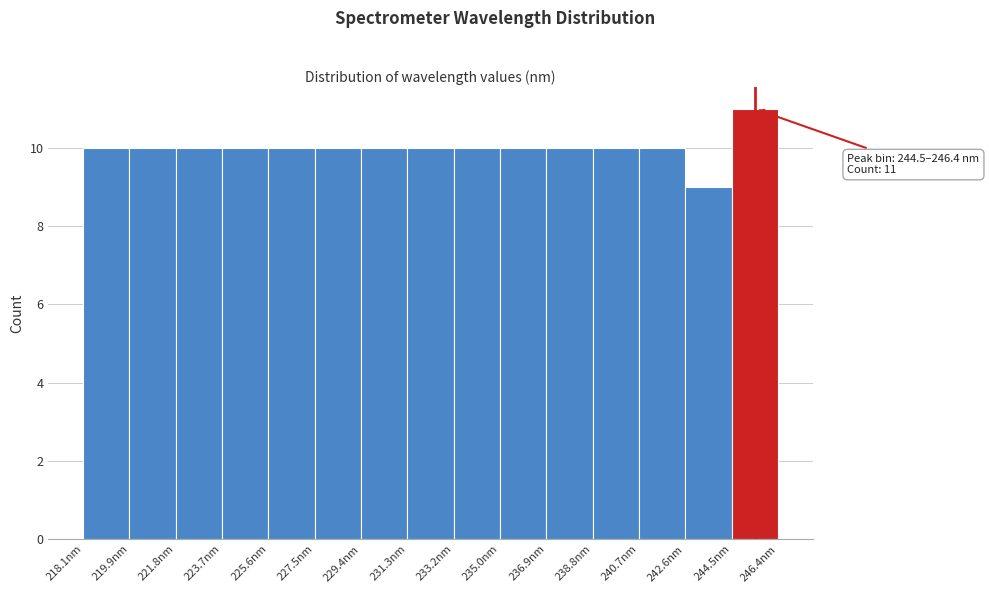

Over which range of the x-axis is the bar tallest?

244.4 to 246.4